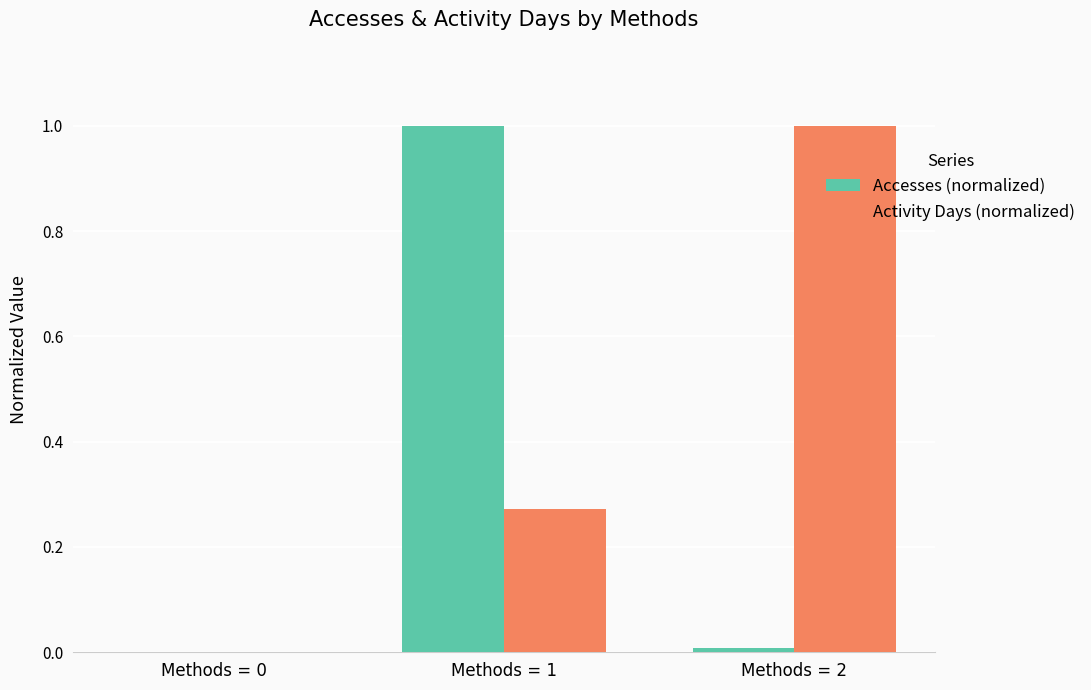

Between Methods = 1 and Methods = 2, which series saw the biggest shift?

Accesses (normalized)